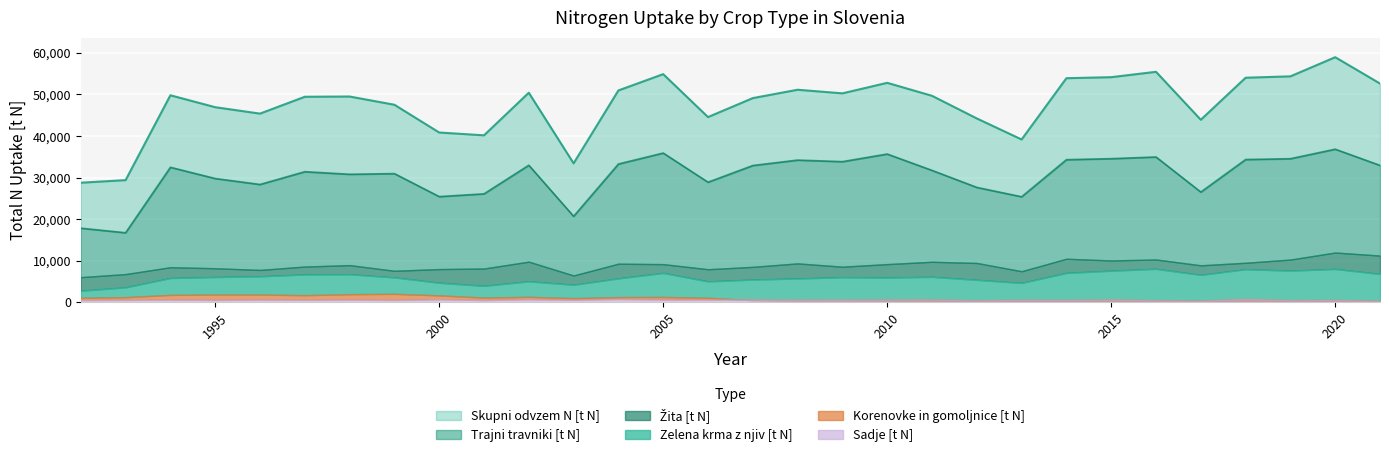

What is the spread (max minus min) of values at 2009?

49851.7